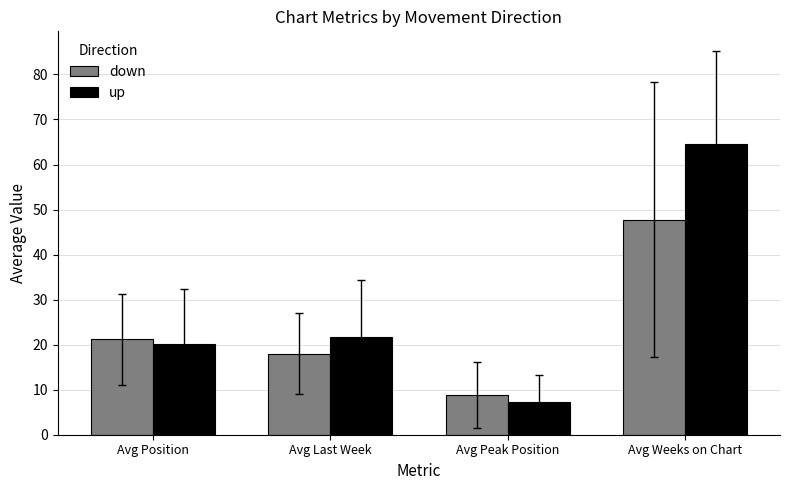

Reading left to right, what are all the values shown in this chart?

down: Avg Position=21.2	Avg Last Week=18.0	Avg Peak Position=8.8	Avg Weeks on Chart=47.8
up: Avg Position=20.2	Avg Last Week=21.8	Avg Peak Position=7.2	Avg Weeks on Chart=64.5